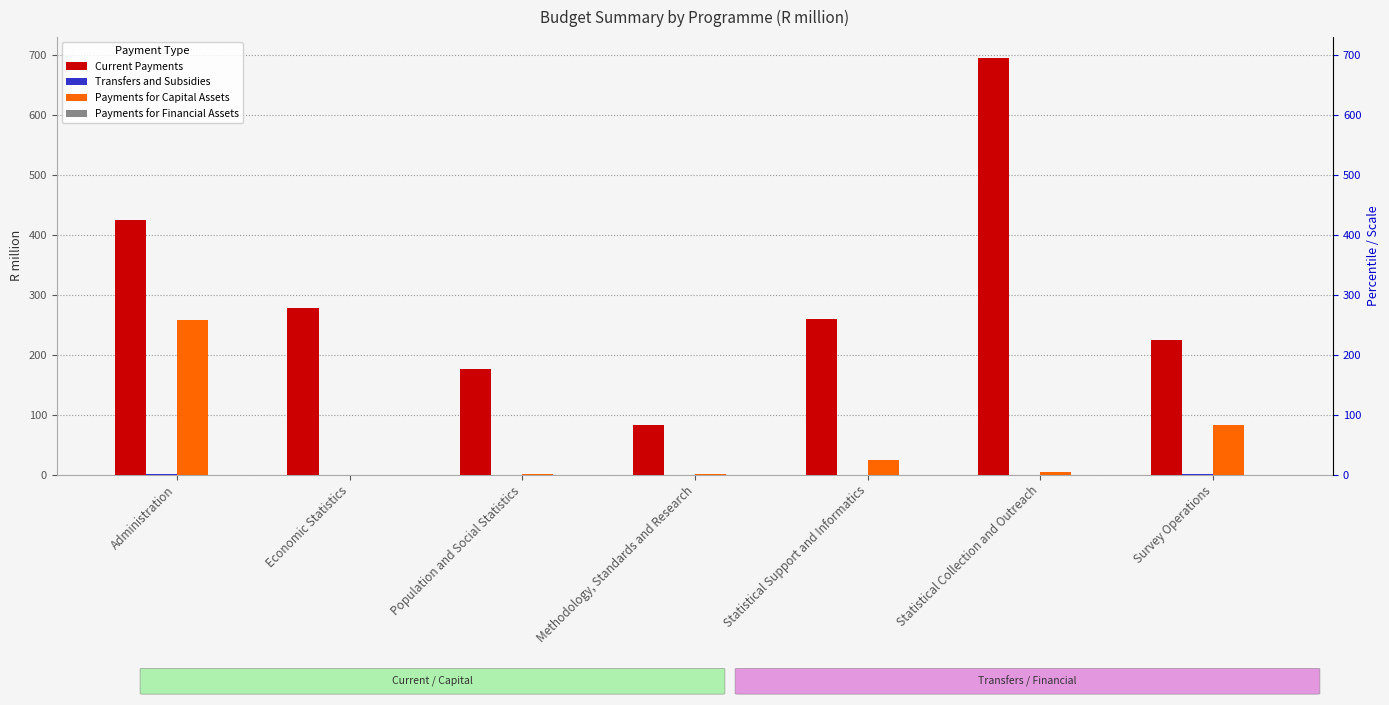

What is the label of the 4th bar from the left?

Methodology, Standards and Research